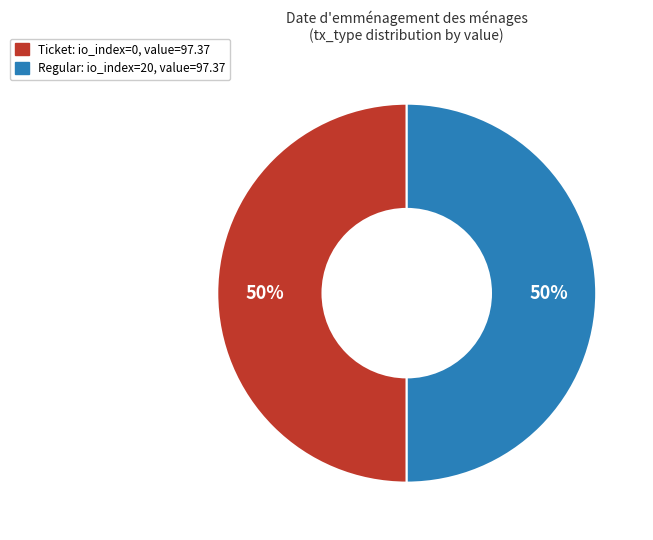

Combined, do Ticket and Regular account for over 50%?

Yes